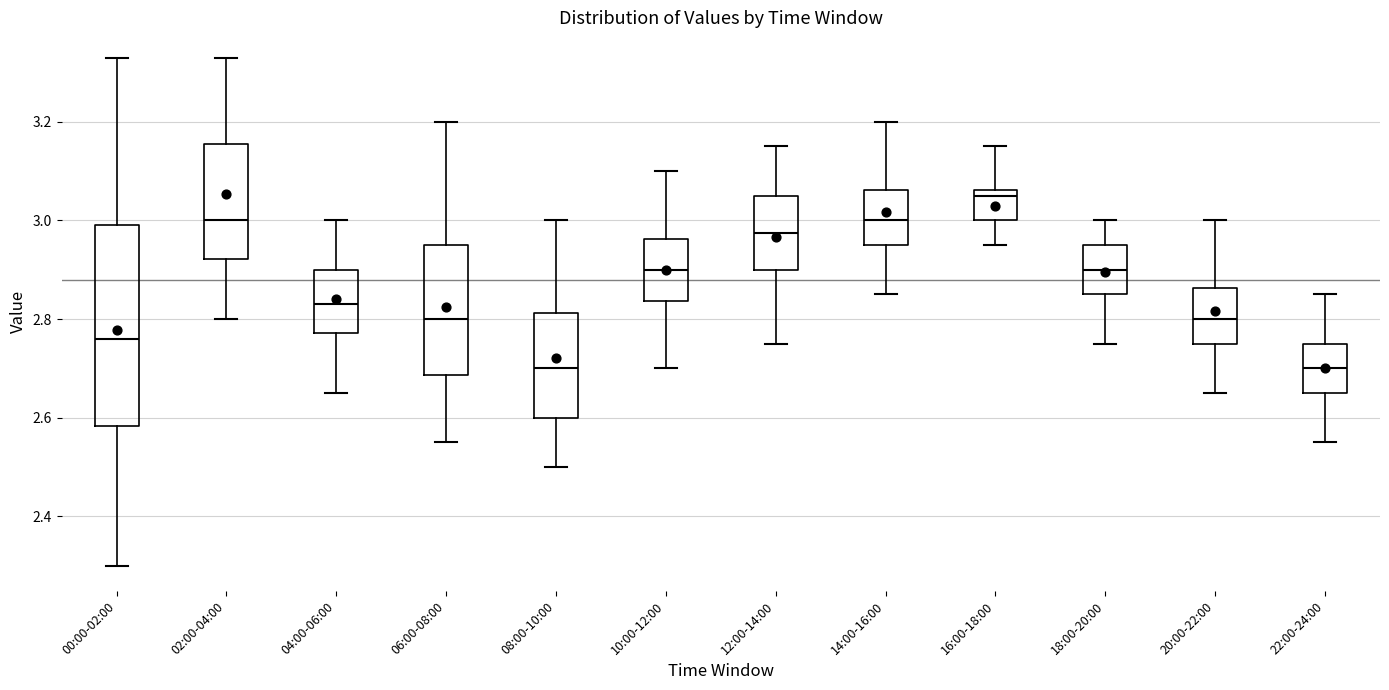

Reading left to right, transcribe this box plot: for each box, give where its median line is, the range the box spans, and where its two whiskers end, as read against the y-axis. The values are not printed on the chart, so give them approximately, as read against the axis.

00:00-02:00: median 2.76, box 2.58 to 3.00, whiskers 2.30 to 3.34
02:00-04:00: median 3.00, box 2.92 to 3.16, whiskers 2.80 to 3.34
04:00-06:00: median 2.84, box 2.78 to 2.90, whiskers 2.66 to 3.00
06:00-08:00: median 2.80, box 2.68 to 2.96, whiskers 2.56 to 3.20
08:00-10:00: median 2.70, box 2.60 to 2.82, whiskers 2.50 to 3.00
10:00-12:00: median 2.90, box 2.84 to 2.96, whiskers 2.70 to 3.10
12:00-14:00: median 2.98, box 2.90 to 3.06, whiskers 2.76 to 3.16
14:00-16:00: median 3.00, box 2.96 to 3.06, whiskers 2.86 to 3.20
16:00-18:00: median 3.06 (just below the box's upper edge), box 3.00 to 3.06, whiskers 2.96 to 3.16
18:00-20:00: median 2.90, box 2.86 to 2.96, whiskers 2.76 to 3.00
20:00-22:00: median 2.80, box 2.76 to 2.86, whiskers 2.66 to 3.00
22:00-24:00: median 2.70, box 2.66 to 2.76, whiskers 2.56 to 2.86